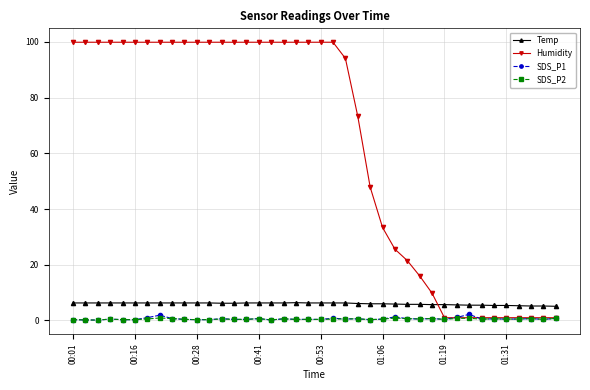

What is the maximum value for Humidity?

99.9